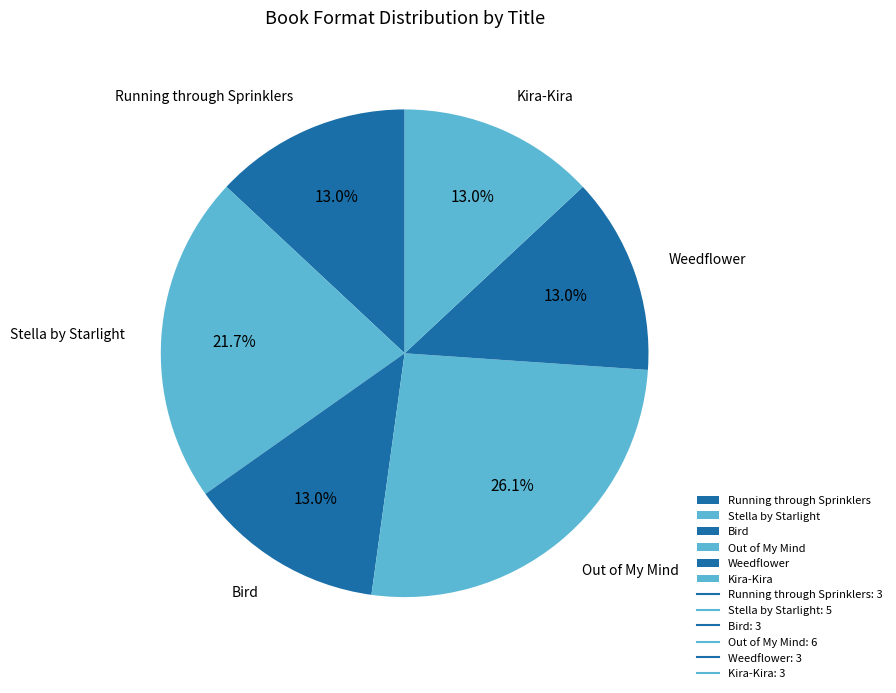

To the nearest percent, what portion does Out of My Mind represent?

26%